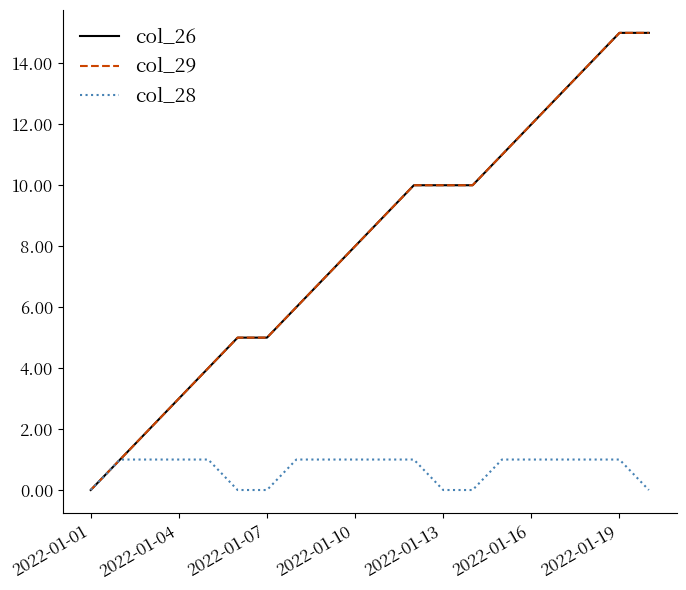

Does the chart display data point markers on the line(s)?

No